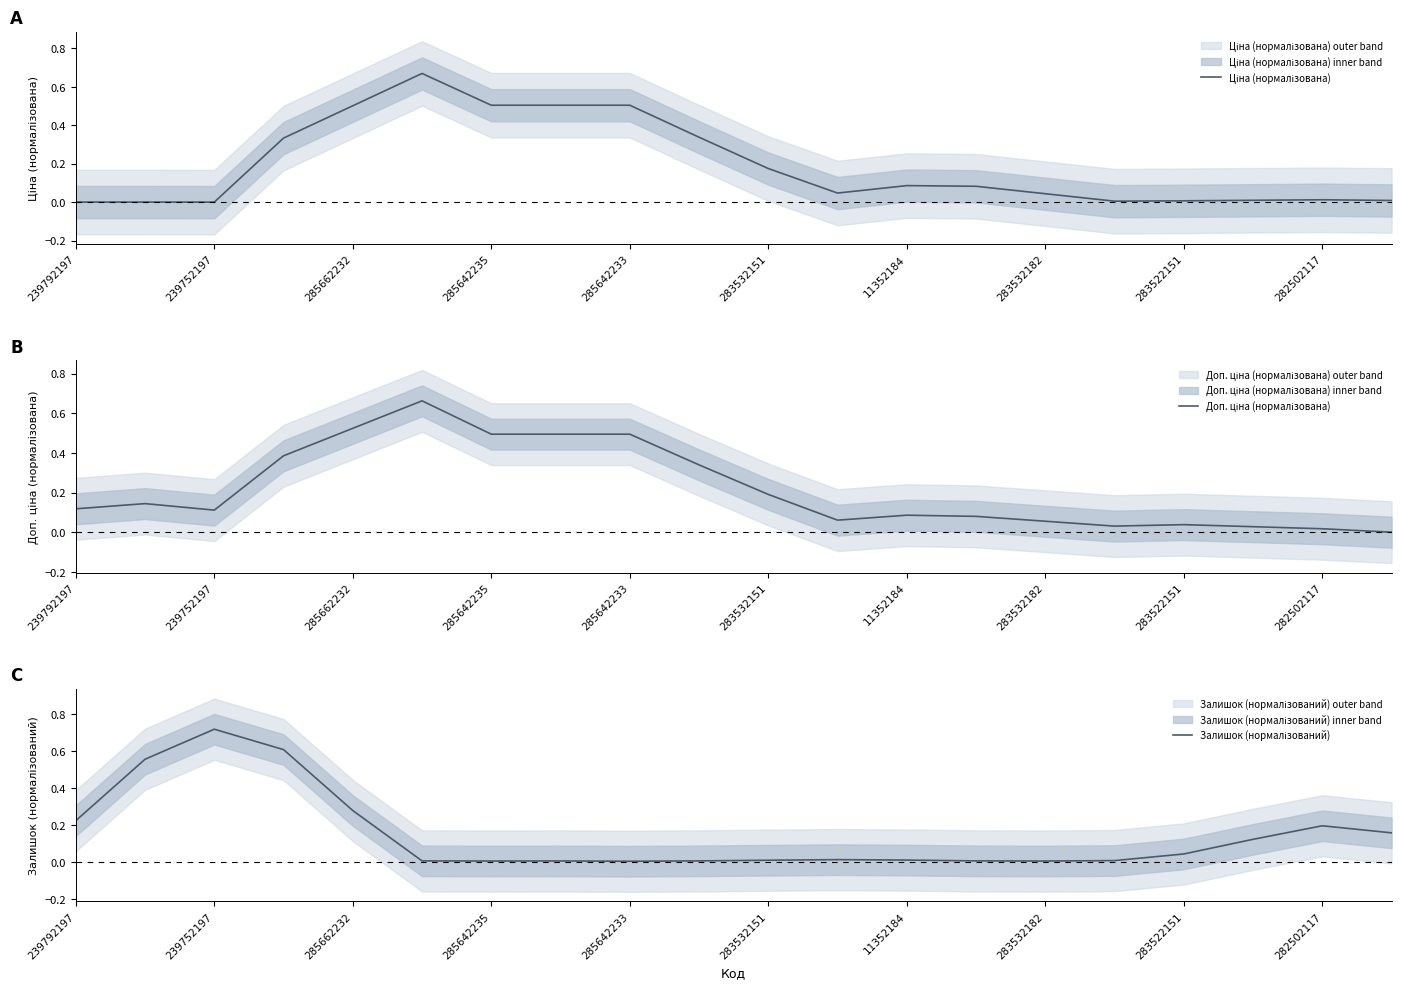

Is it true that Доп. ціна (нормалізована) equals 0.0 at 282502117?

False